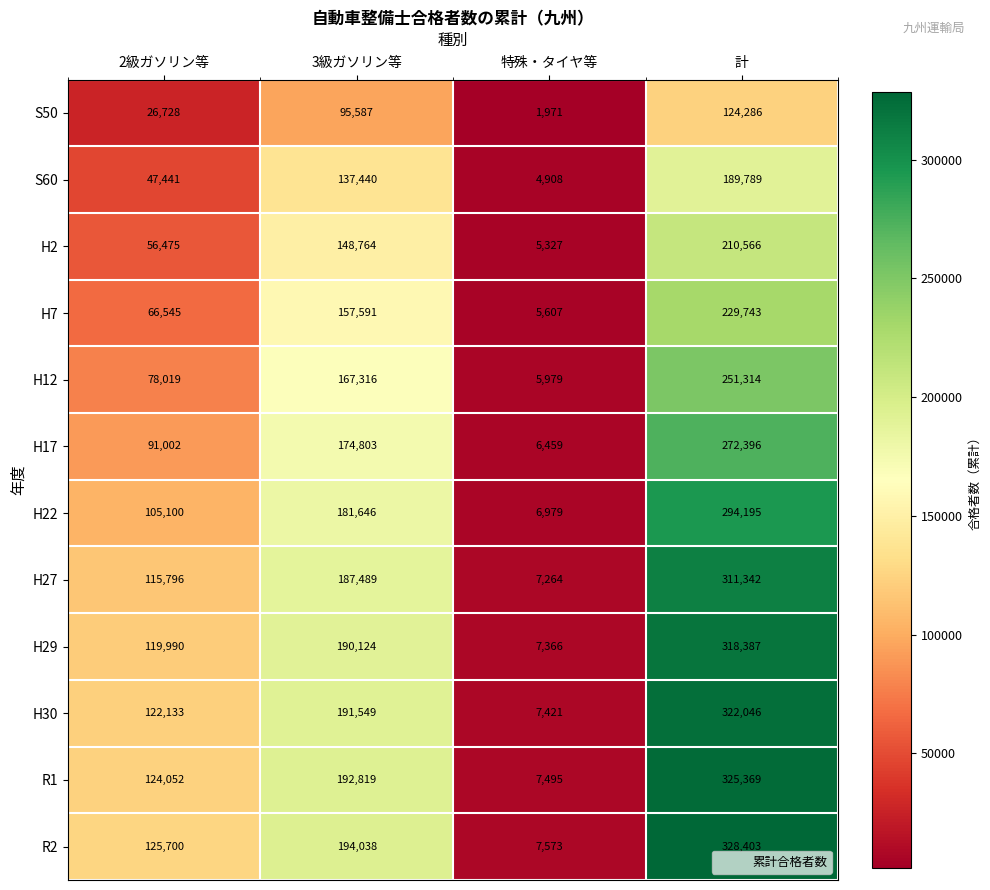

Rank the series by their maximum value, from highest to lowest.

R2, R1, H30, H29, H27, H22, H17, H12, H7, H2, S60, S50